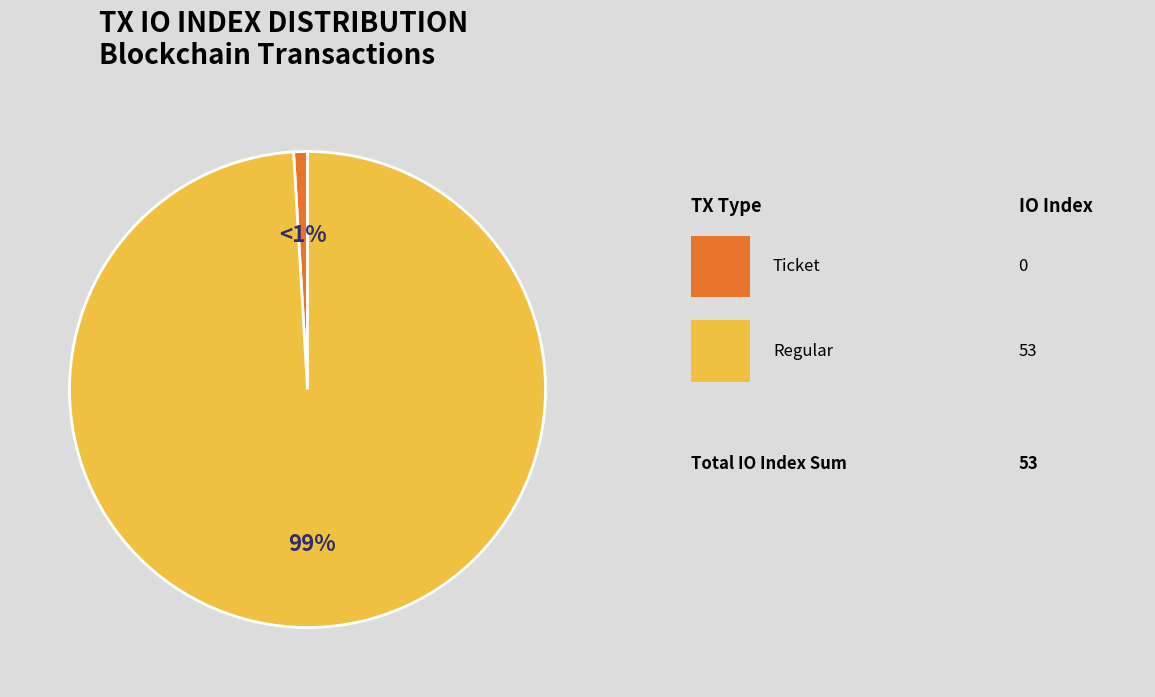

Is there any slice that represents more than half of the pie?

Yes